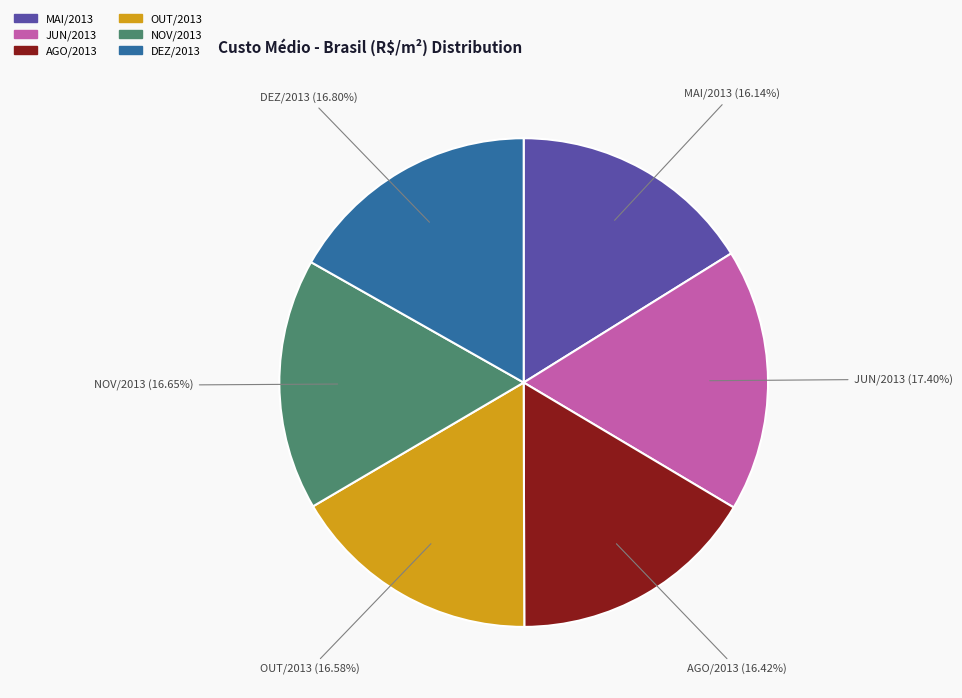

What is the largest slice in the pie chart?

JUN/2013